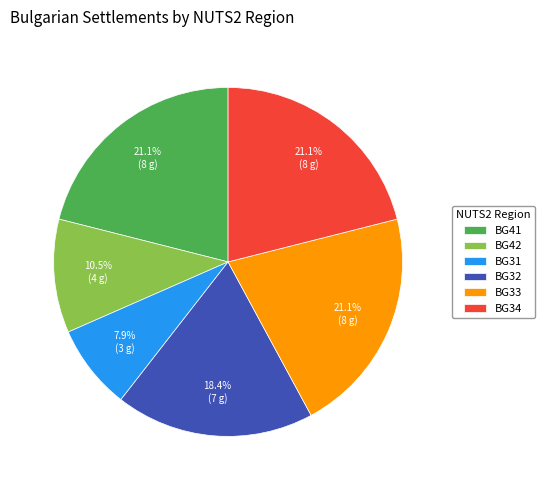

Which category has the smallest portion of the pie?

BG31